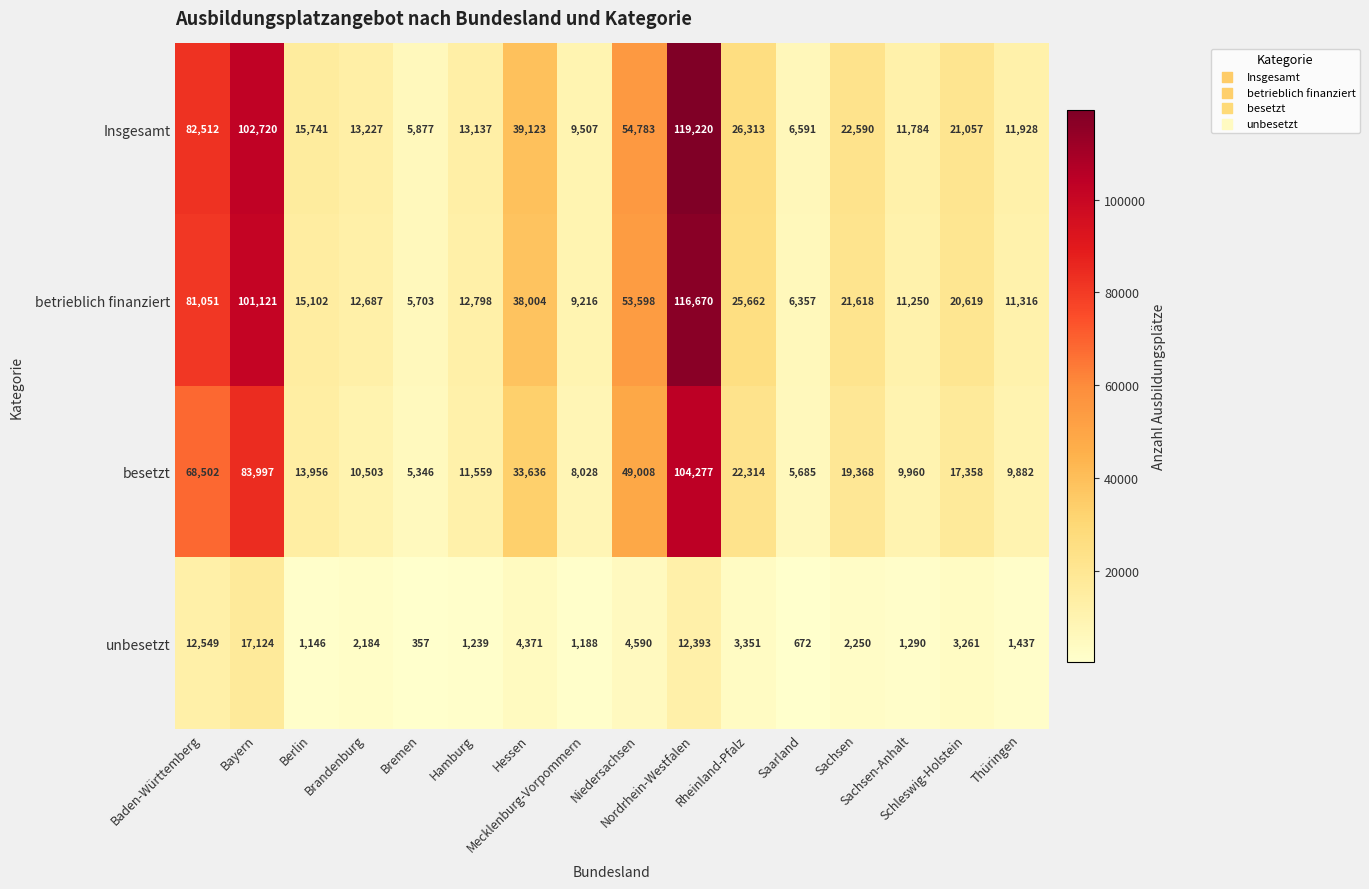

What is the lowest value of the Insgesamt series?

5877